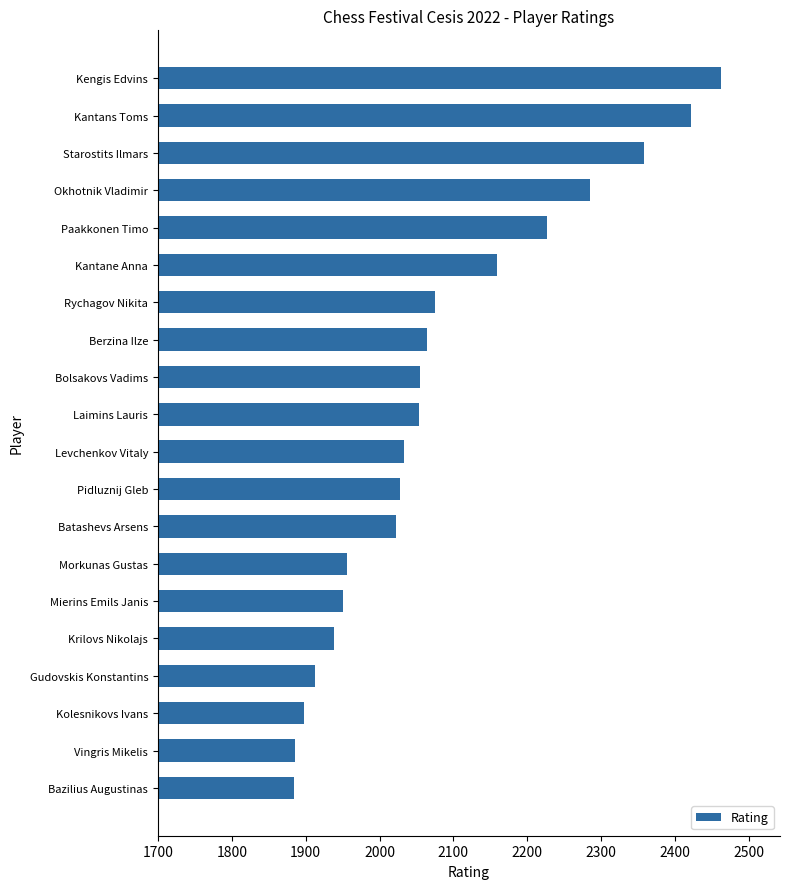

What is the sum of the values at Pidluznij Gleb and Bazilius Augustinas?

3912